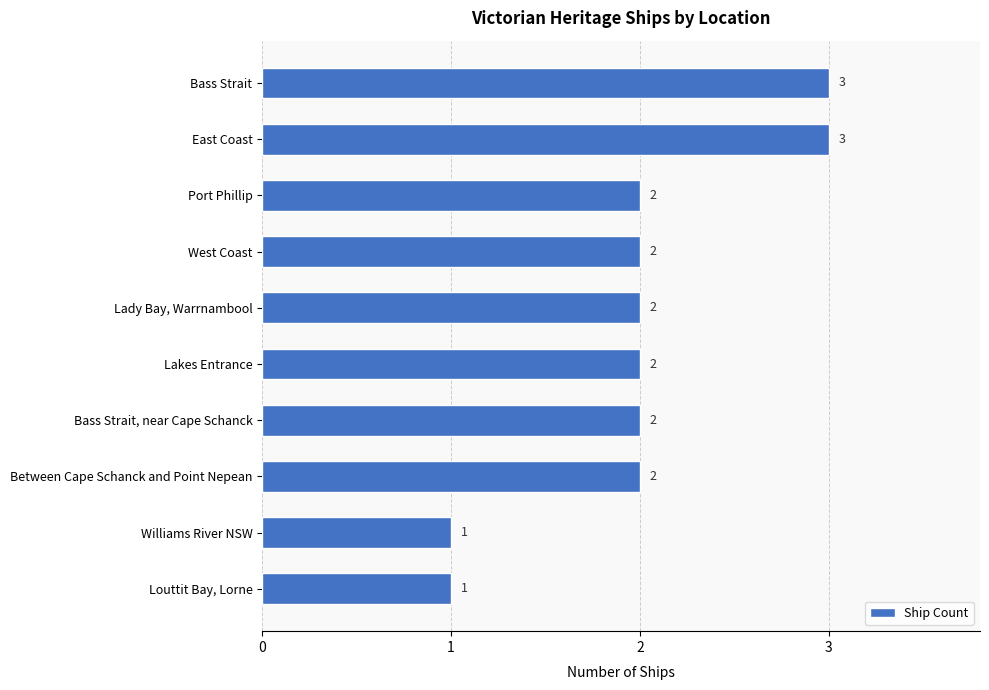

Reading top to bottom, transcribe all the data shown in this chart.

3	3	2	2	2	2	2	2	1	1